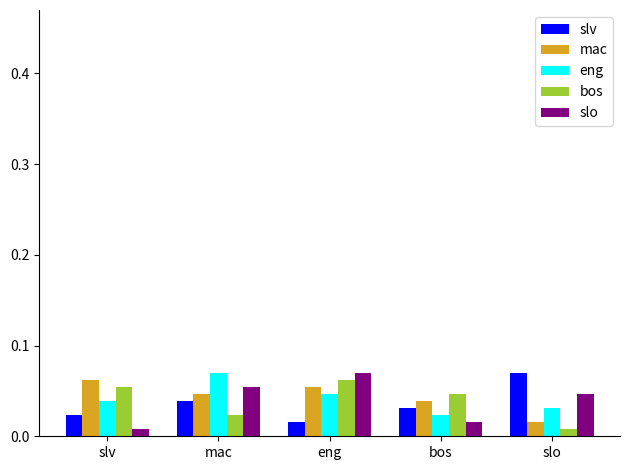

Is the value of slo at slo greater than the value of slv at eng?

Yes